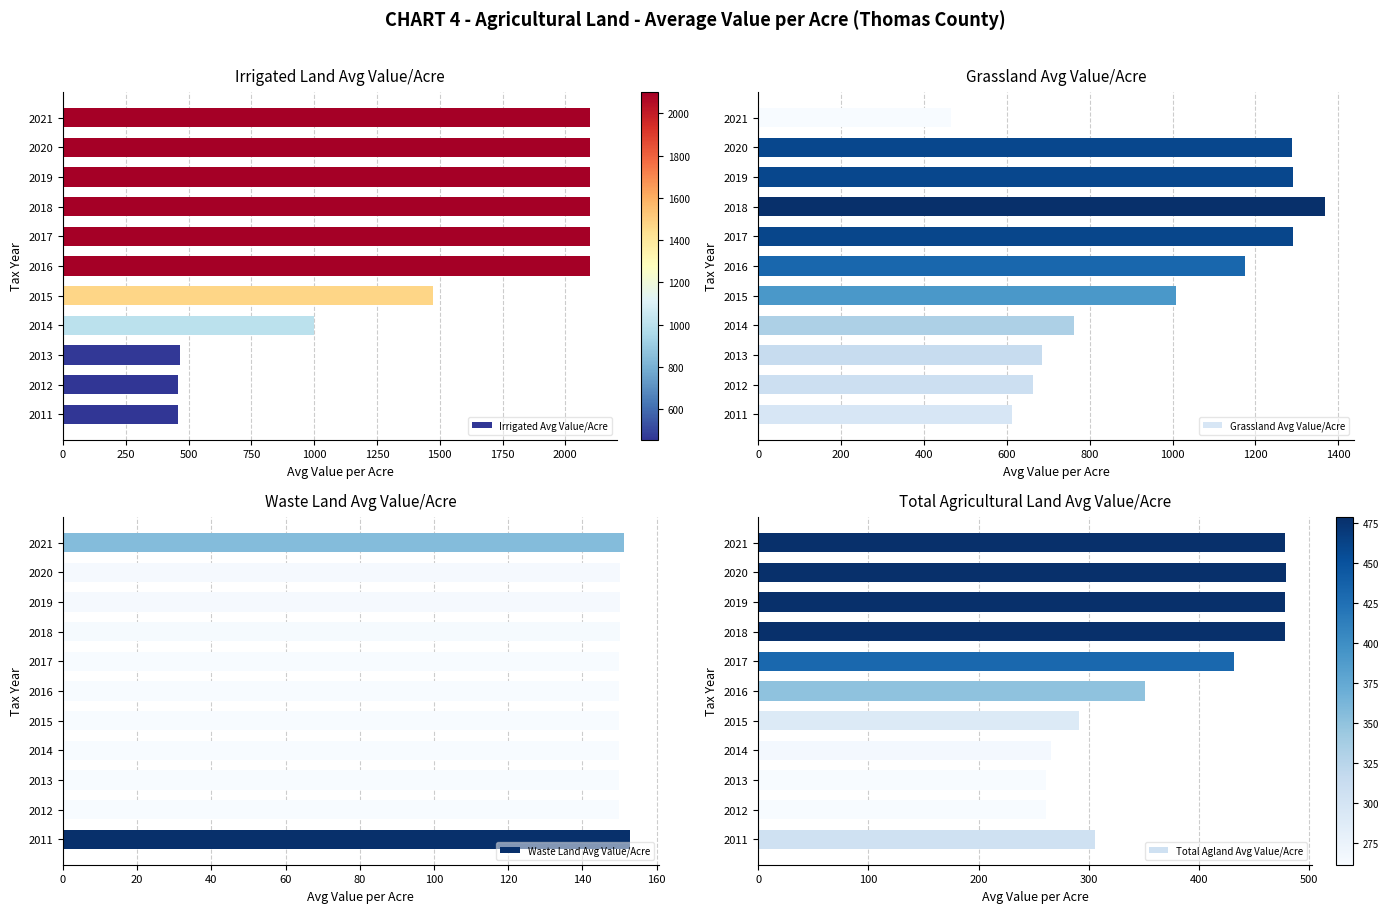

What are all the series names shown in the legend?

Irrigated Avg Value/Acre, Grassland Avg Value/Acre, Waste Land Avg Value/Acre, Total Agland Avg Value/Acre